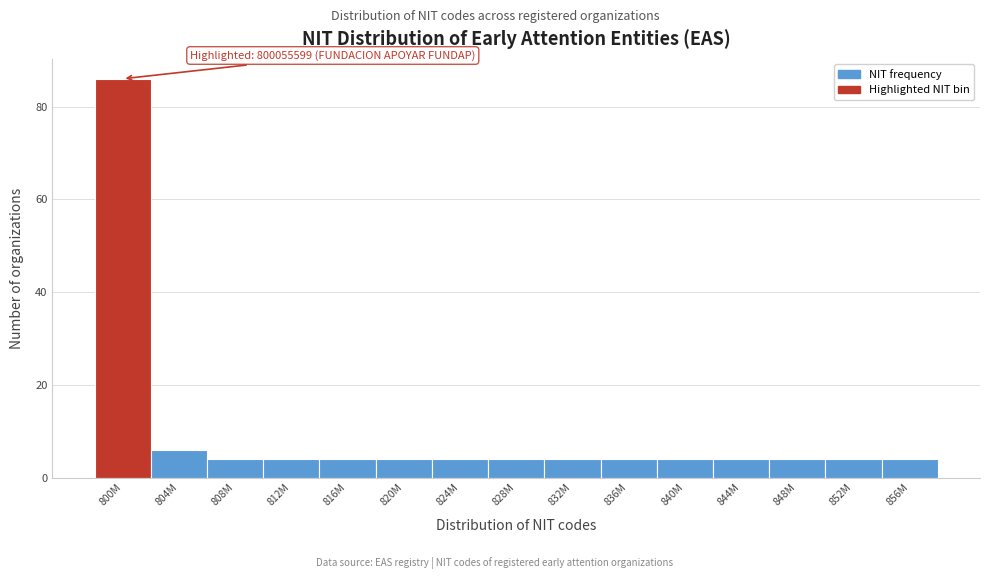

Reading left to right, what are all the values shown in this chart?

86	6	4	4	4	4	4	4	4	4	4	4	4	4	4